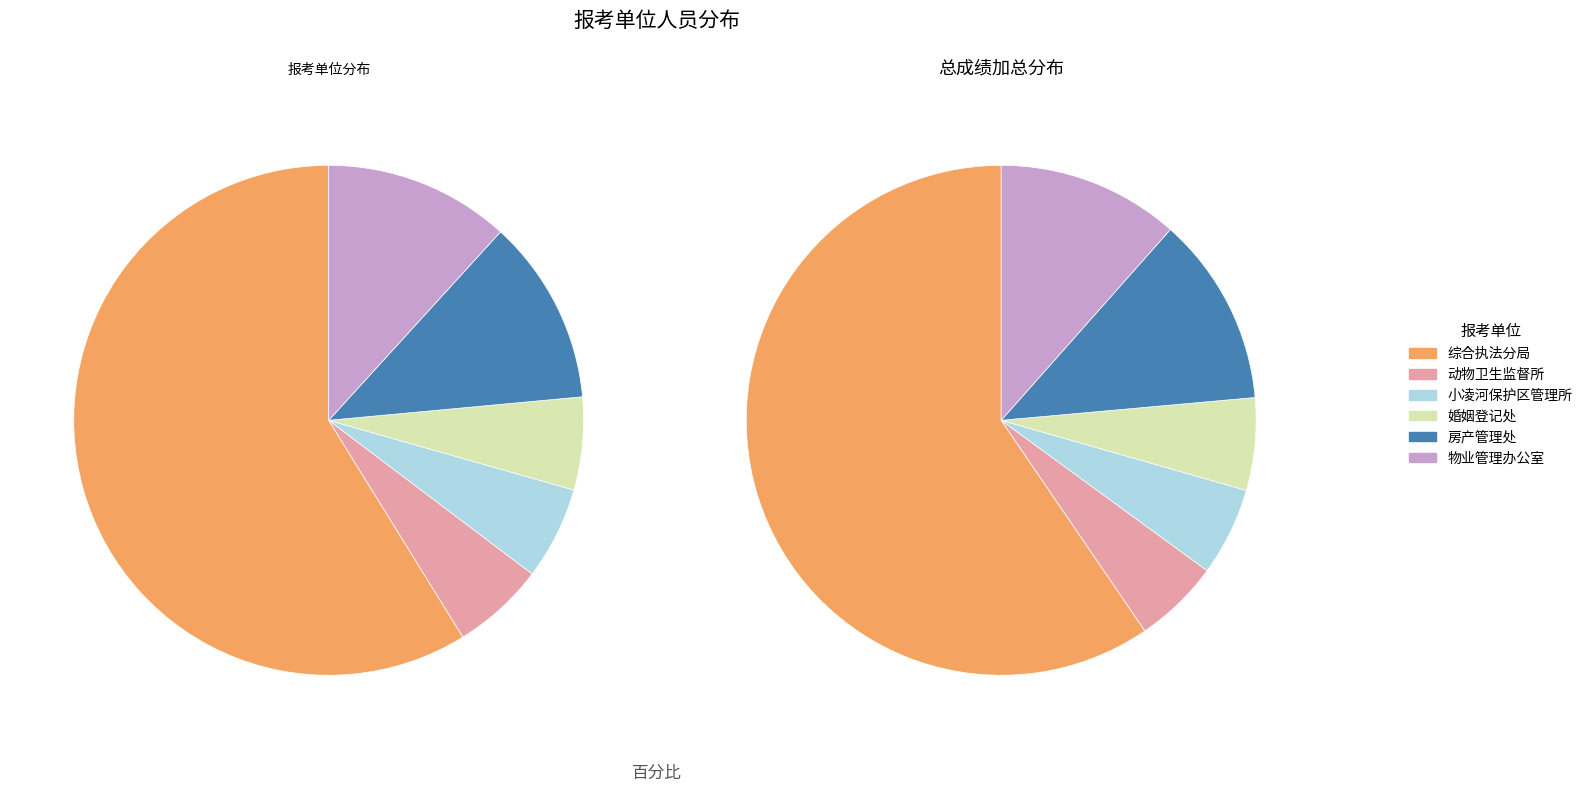

What is the smallest slice in the pie chart?

松山新区巧鸟动物卫生监督所